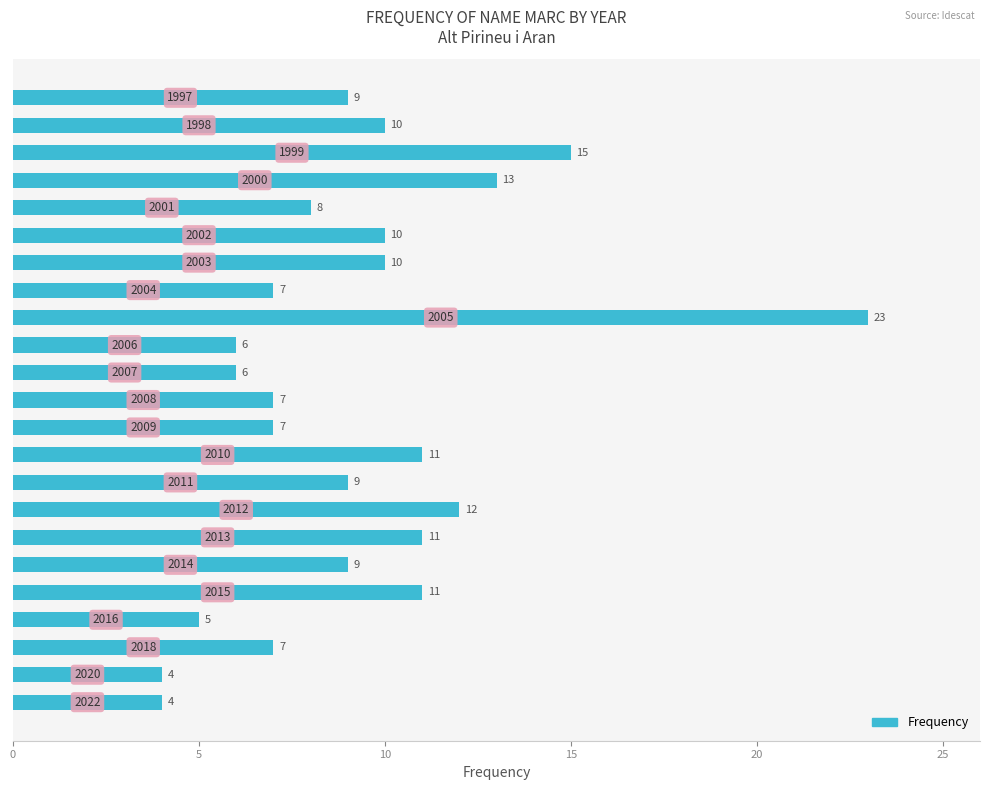

What is the maximum value shown in the chart?

23